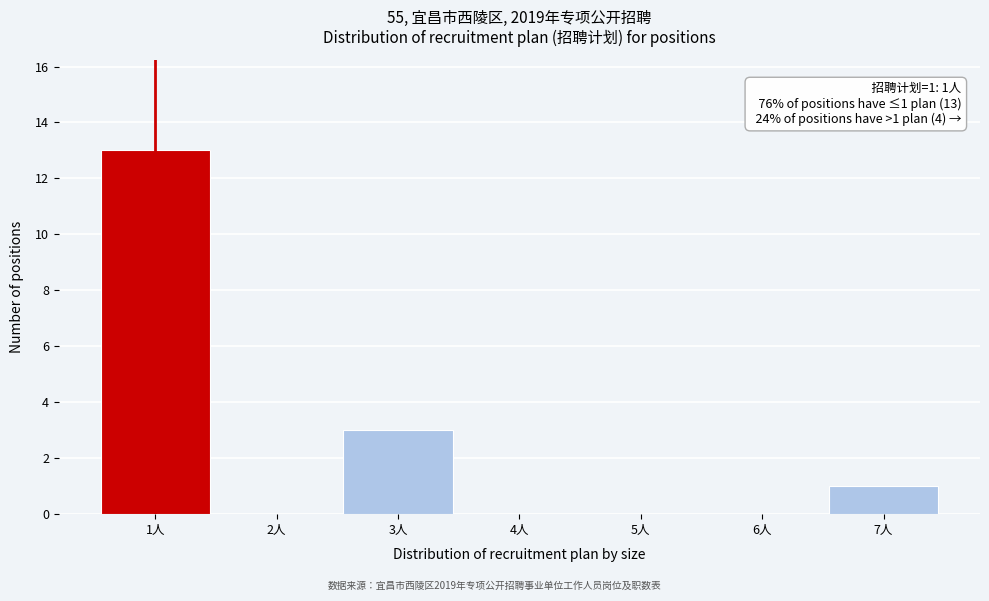

Reading left to right, transcribe all the data shown in this chart.

1人=13	2人=0	3人=3	4人=0	5人=0	6人=0	7人=1